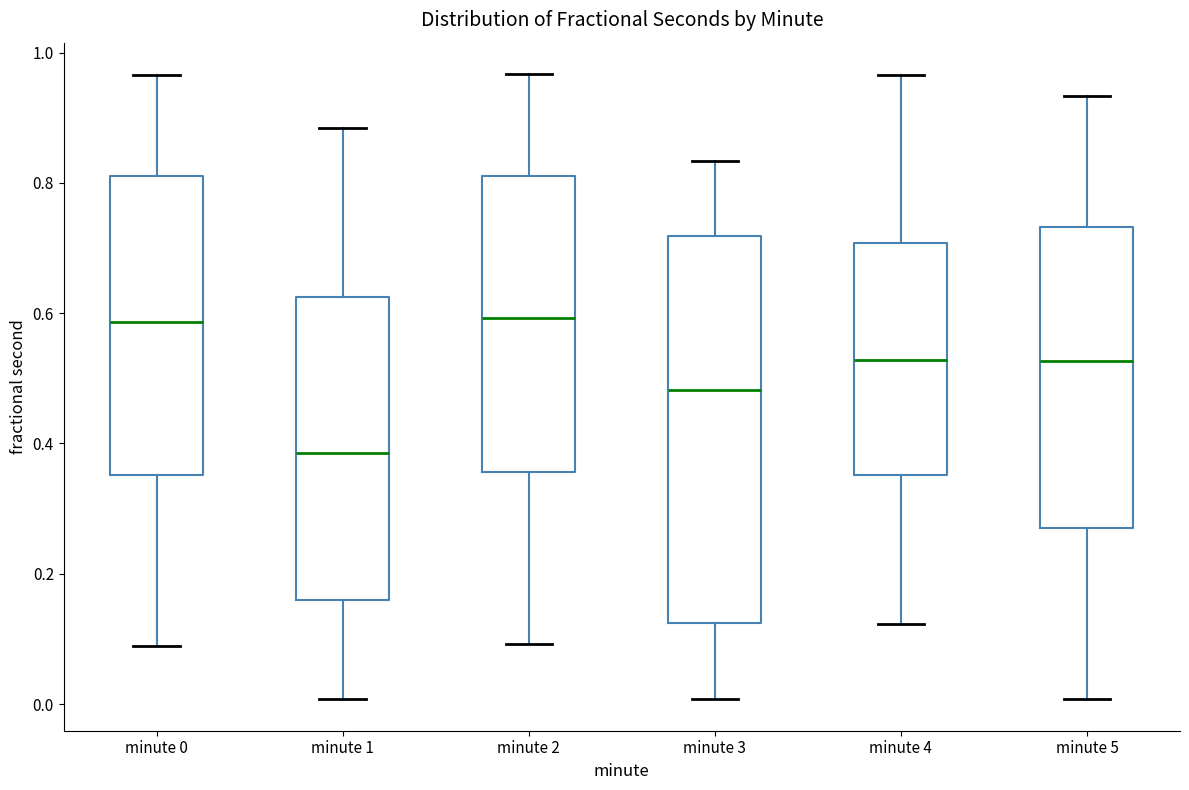

Reading left to right, transcribe this box plot: for each box, give where its median line is, the range the box spans, and where its two whiskers end, as read against the y-axis. The values are not printed on the chart, so give them approximately, as read against the axis.

minute 0: median 0.58, box 0.36 to 0.82, whiskers 0.08 to 0.96
minute 1: median 0.38, box 0.16 to 0.62, whiskers 0.00 to 0.88
minute 2: median 0.60, box 0.36 to 0.82, whiskers 0.10 to 0.96
minute 3: median 0.48, box 0.12 to 0.72, whiskers 0.00 to 0.84
minute 4: median 0.52, box 0.36 to 0.70, whiskers 0.12 to 0.96
minute 5: median 0.52, box 0.26 to 0.74, whiskers 0.00 to 0.94